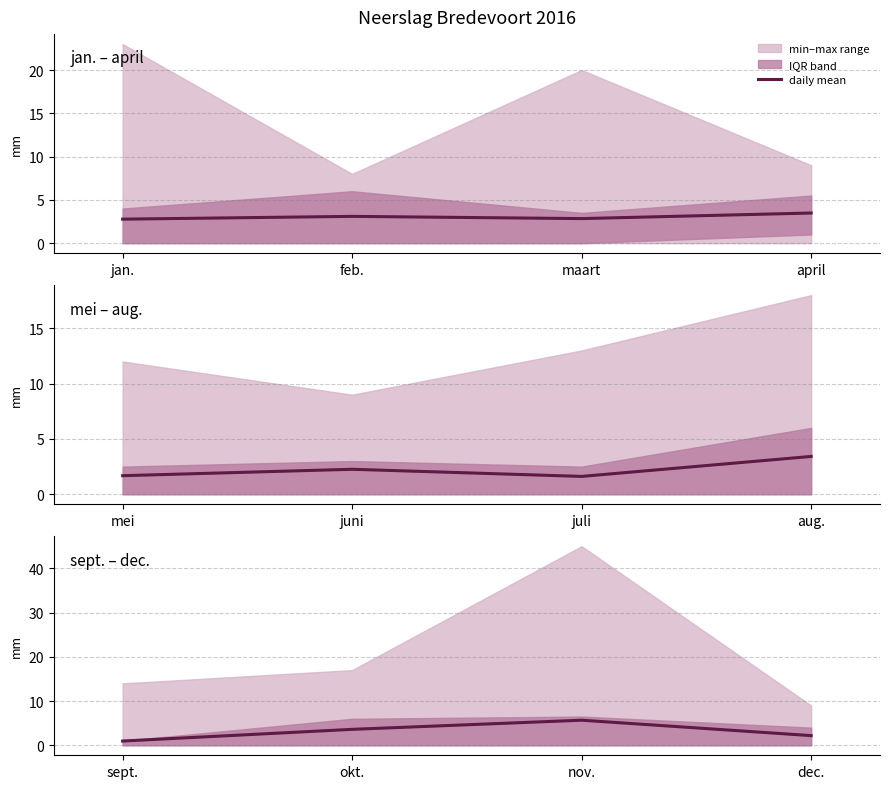

What is the minimum value shown in the chart?

1.0